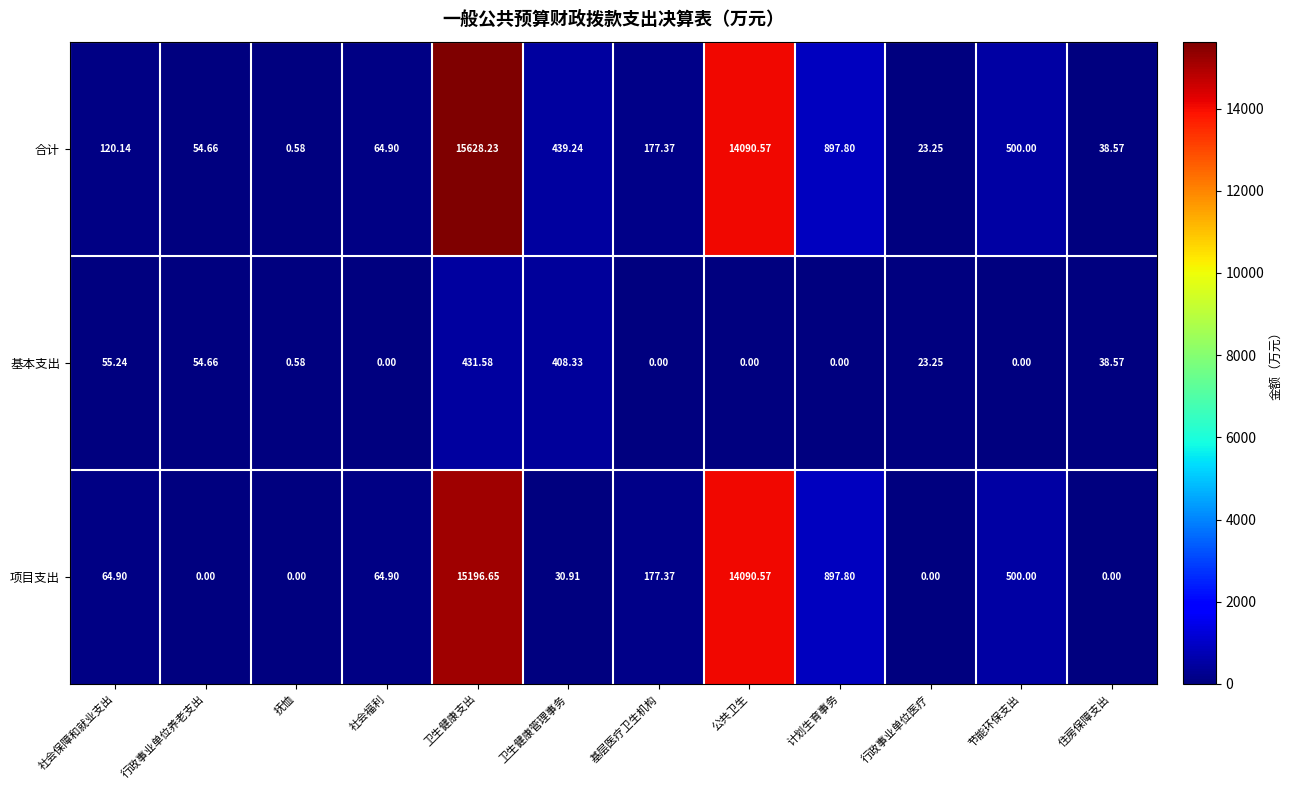

Count the number of data series in this chart.

3